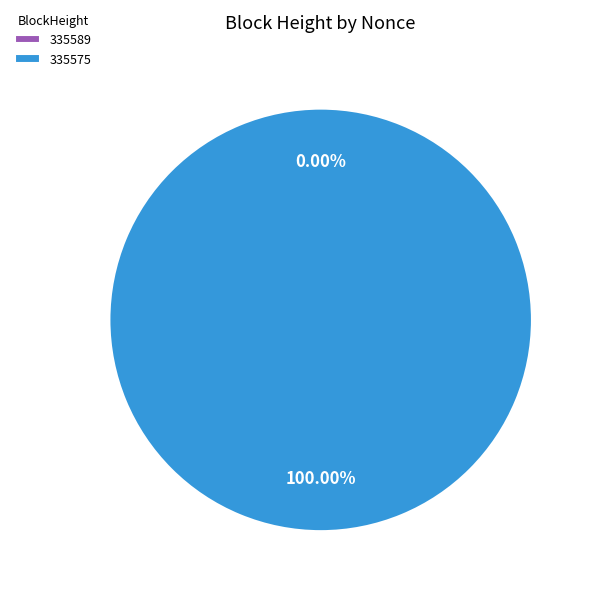

To the nearest percent, what is the combined percentage of 335589 and 335575?

100%